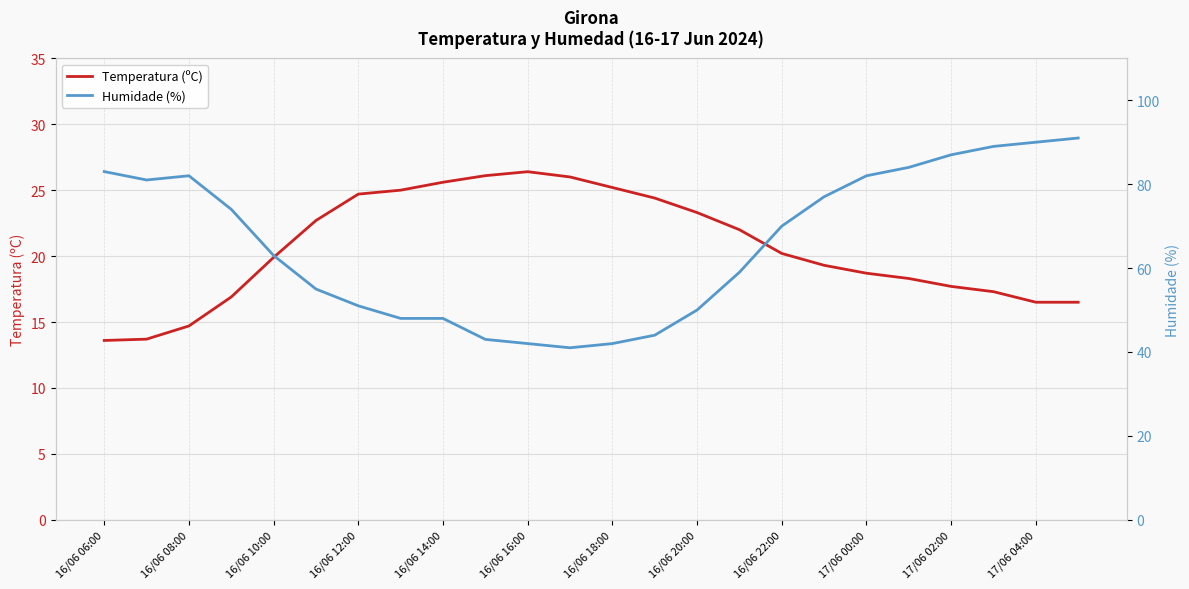

True or false: Temperatura (ºC) has a value of 23.3 at 16/06 20:00.

True